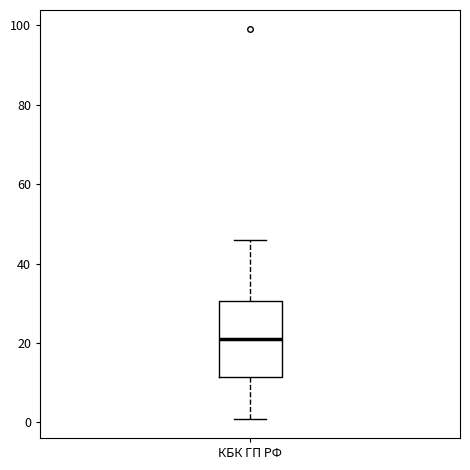

Where does the median line of the box for КБК ГП РФ sit on the y-axis? The values are not printed on the chart, so give them approximately, as read against the axis.

22